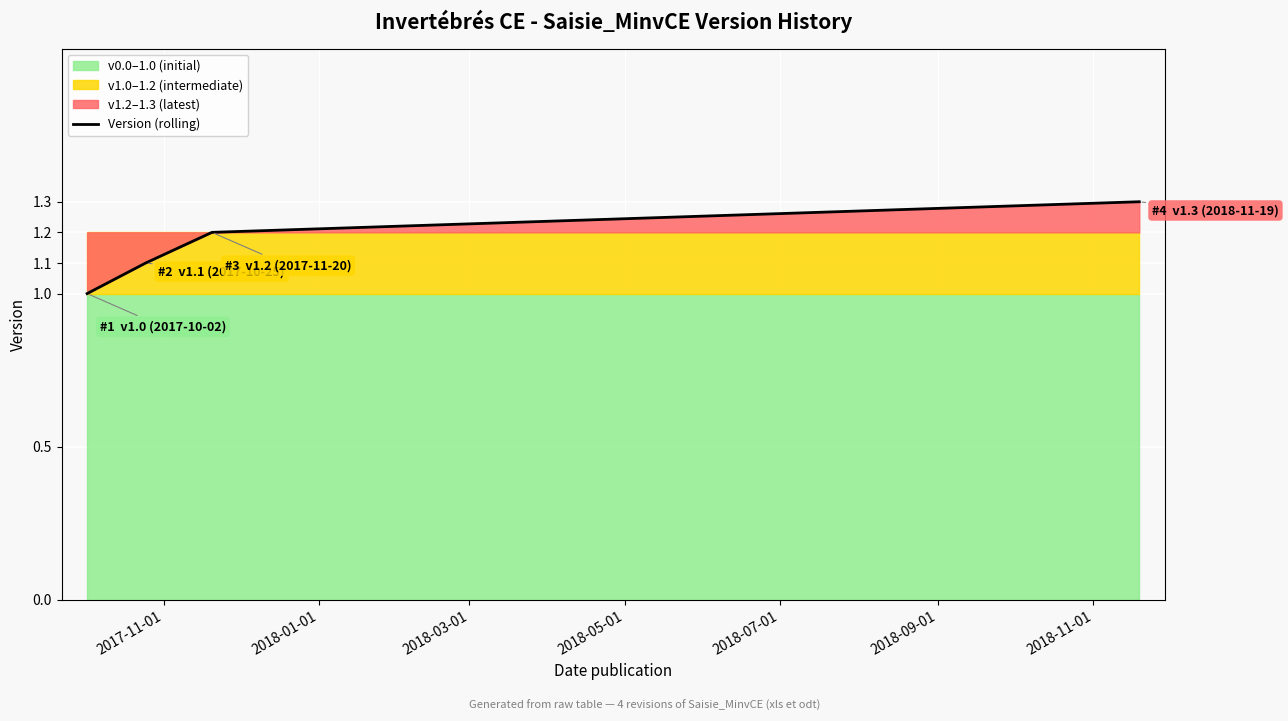

What is the minimum value for Version (rolling)?

1.0